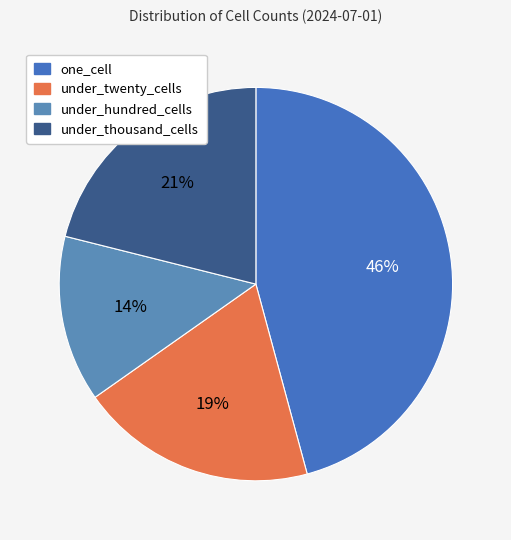

What percentage is the under_thousand_cells slice, to the nearest percent?

21%